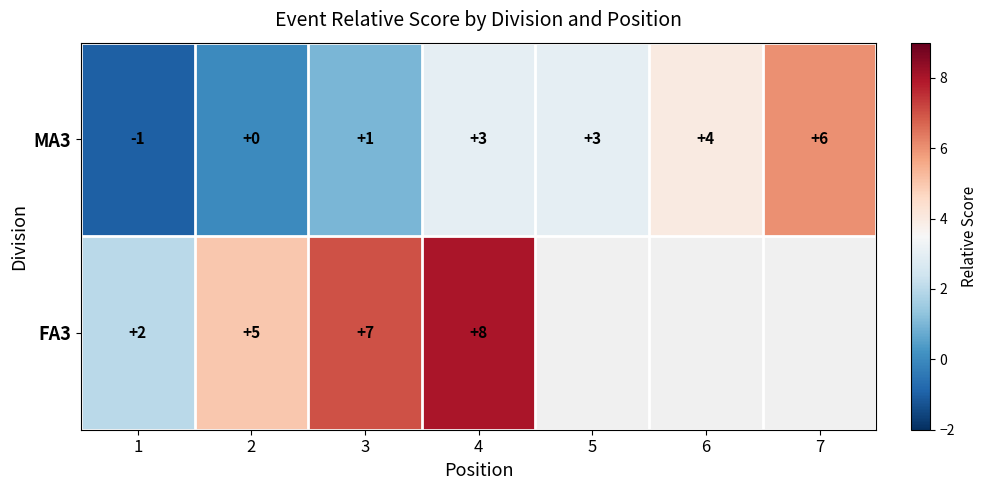

Which label corresponds to the smallest value in the chart?

1